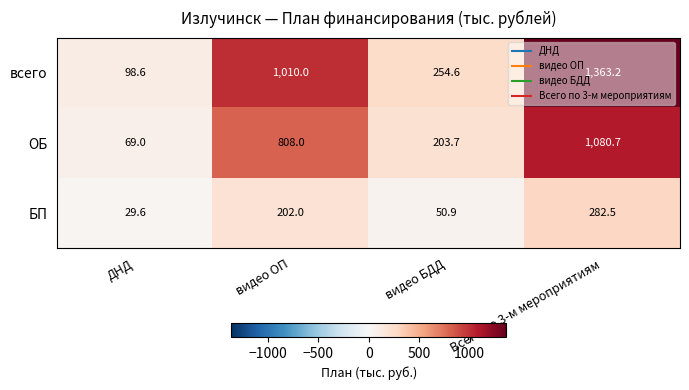

What is the maximum value shown in the chart?

1363.2